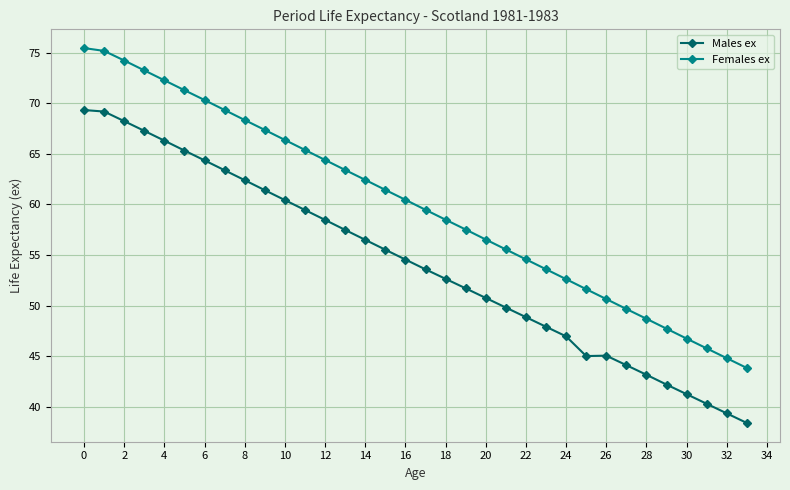

True or false: Females ex and Males ex intersect in this chart.

False